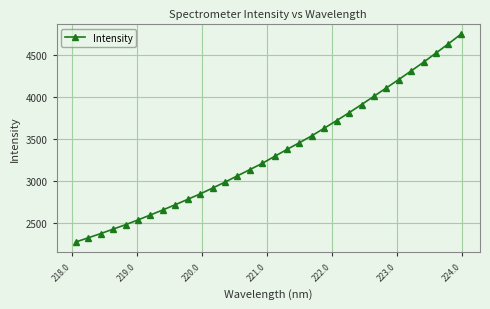

What is the average value?

3345.5